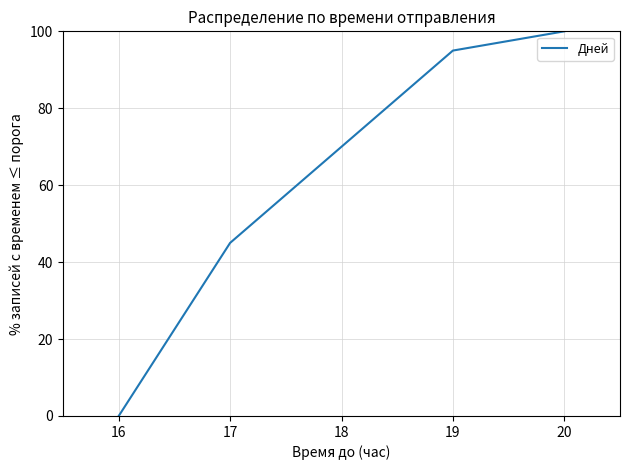

Reading left to right, transcribe all the data shown in this chart.

0	45	95	100